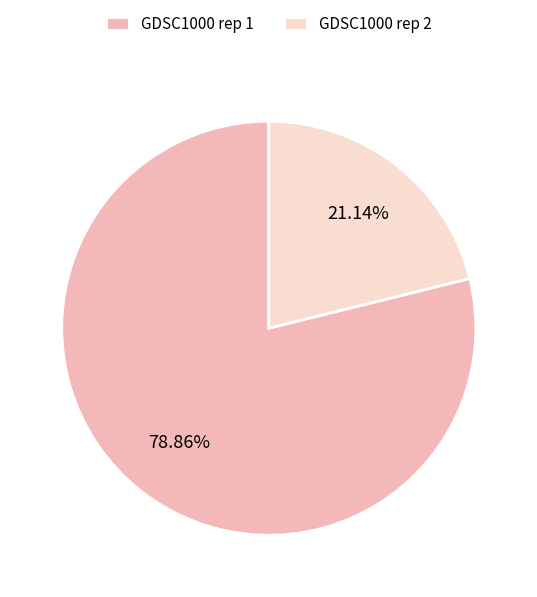

Which has a higher value, GDSC1000 rep 1 or GDSC1000 rep 2?

GDSC1000 rep 1